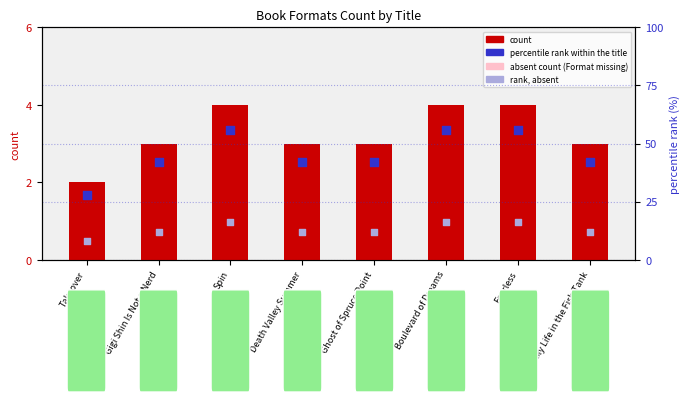

Which series has the largest Y range (max minus min)?

percentile rank within the title